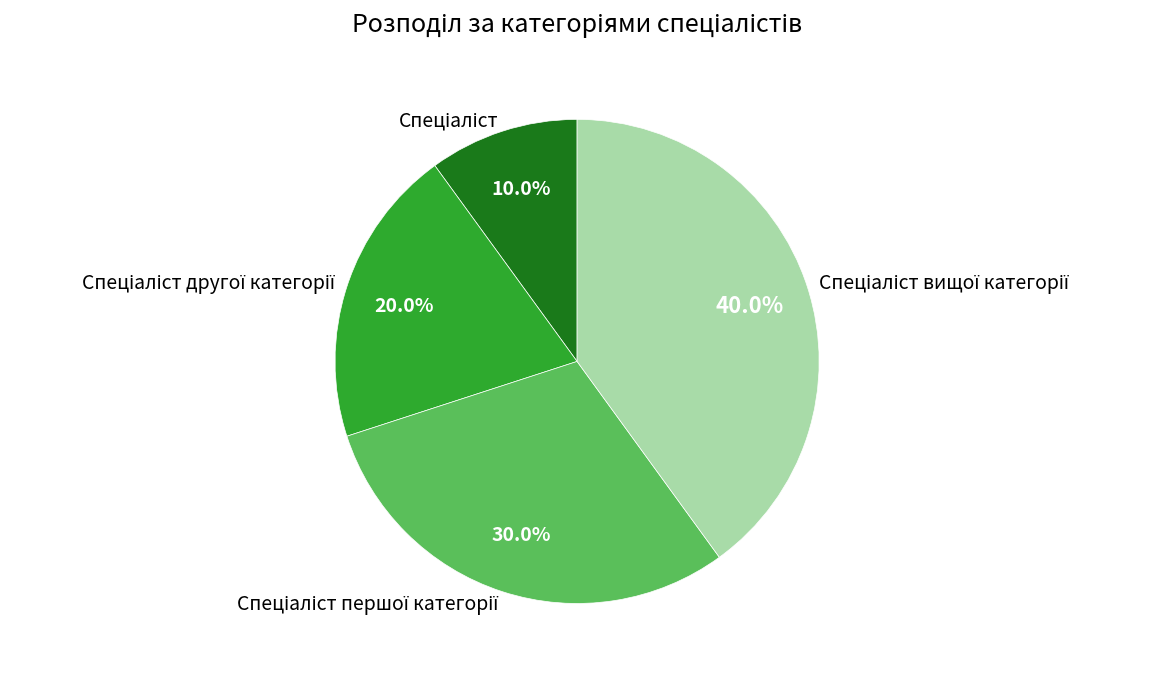

Does any single category account for the majority?

No